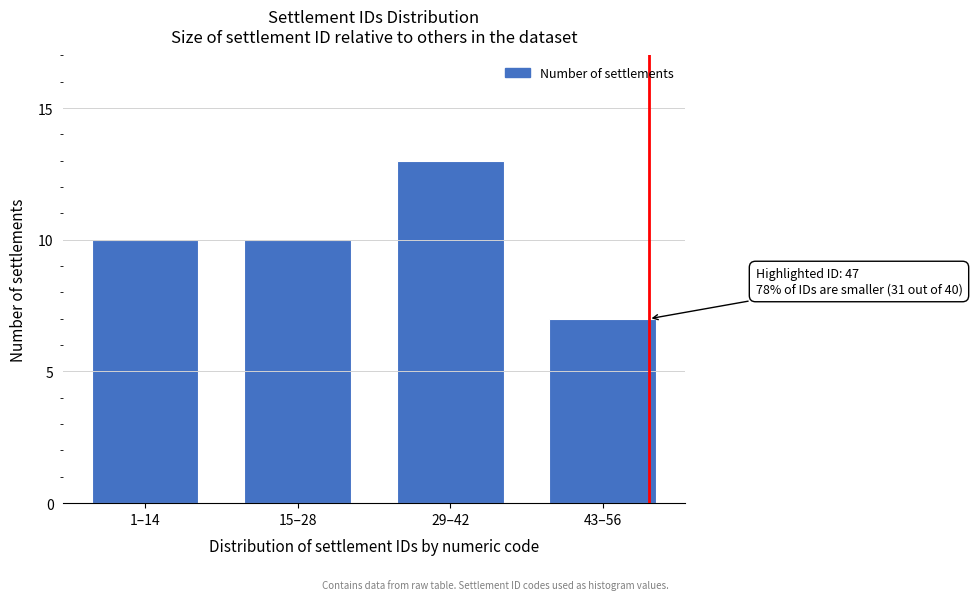

Reading right to left, transcribe all the data shown in this chart.

7	13	10	10